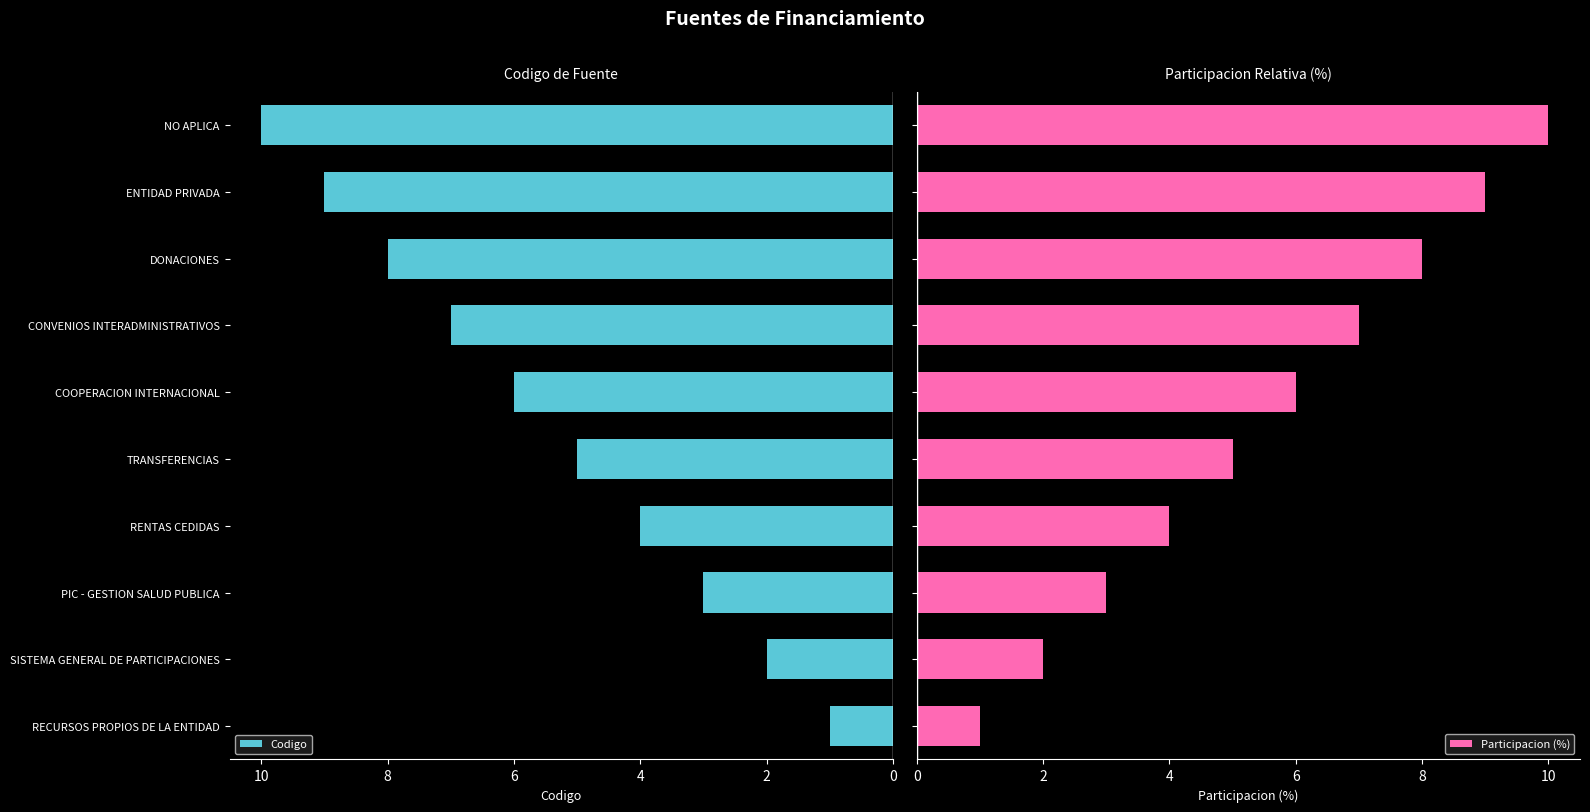

The Codigo series shows 8 at DONACIONES. True or false?

True